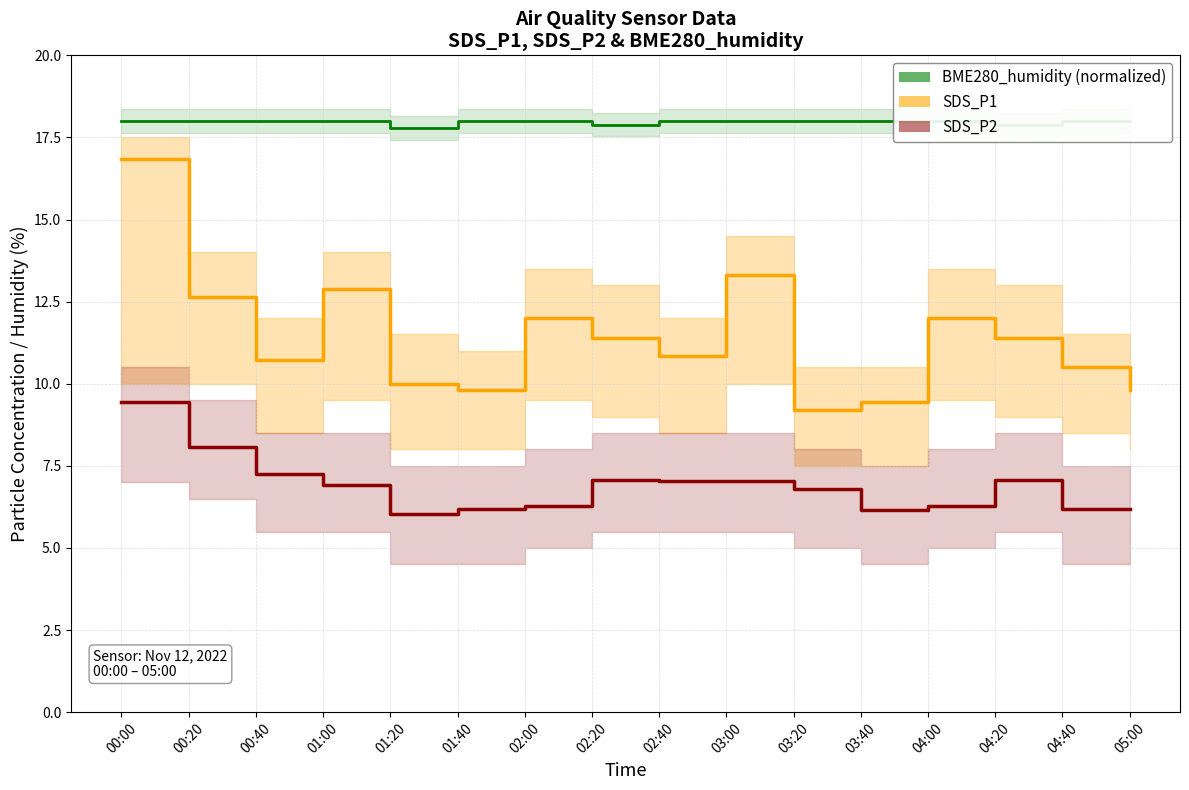

Which series changed the most between 00:40 and 02:40?

SDS_P2